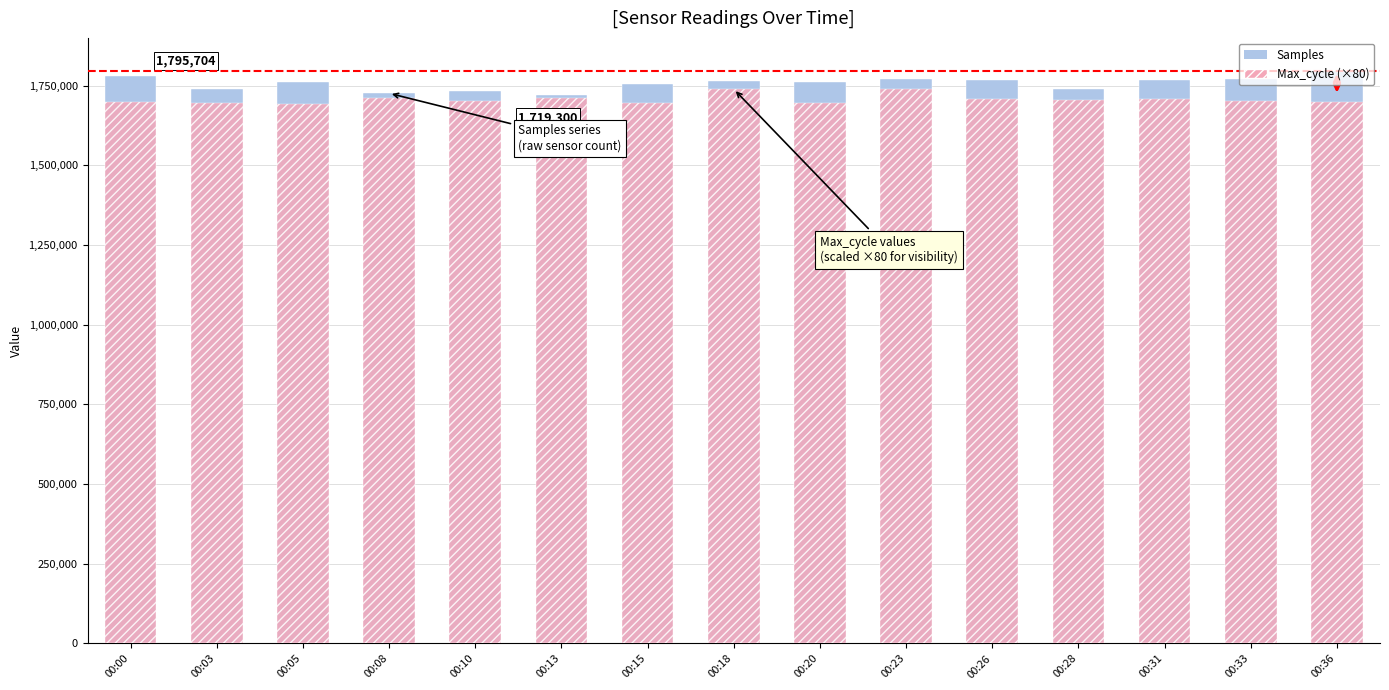

Is the value of Samples at 00:23 greater than the value of Max_cycle (×80) at 00:31?

Yes